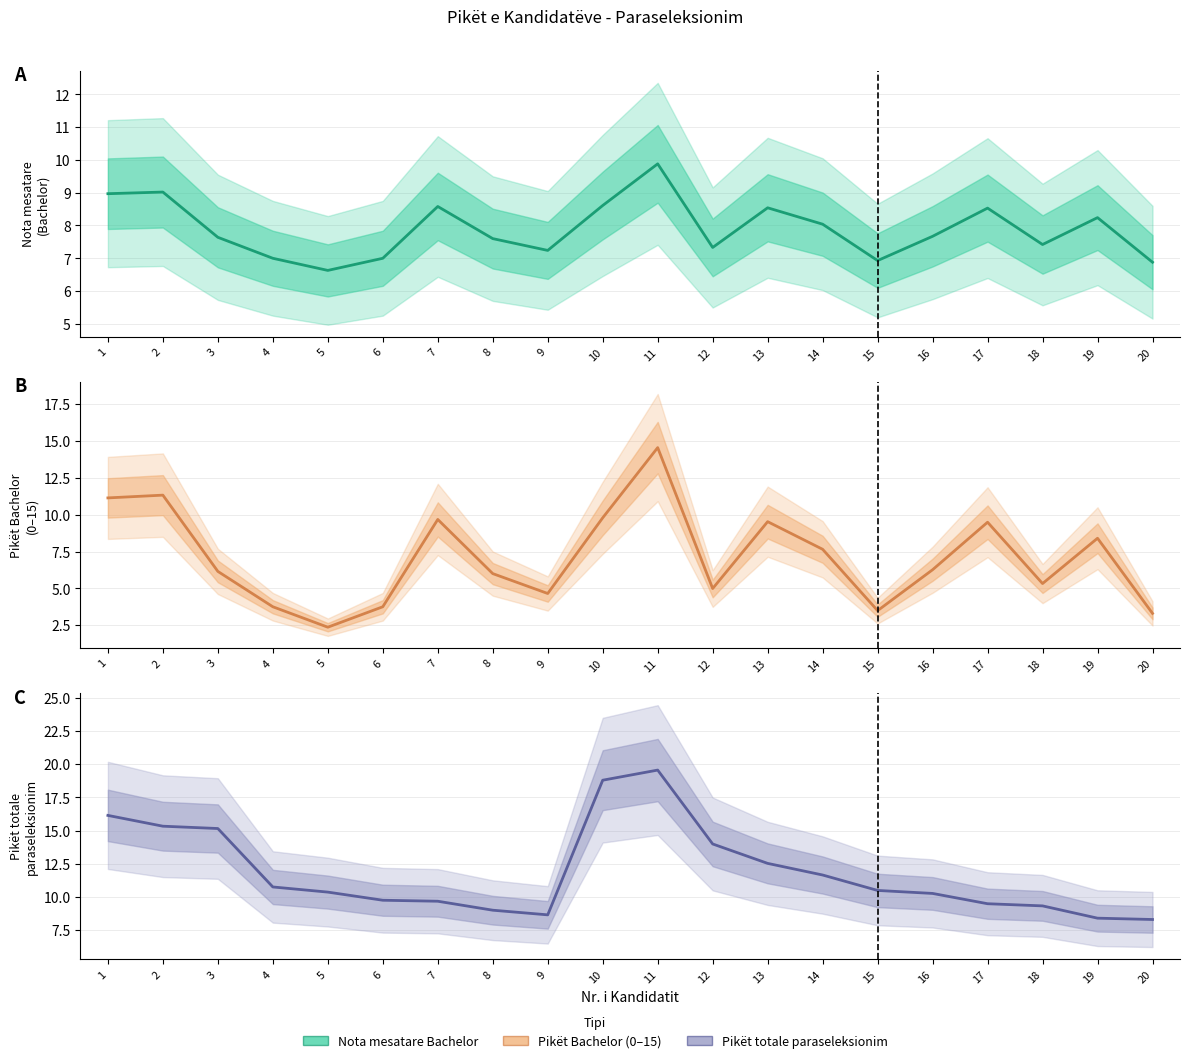

At which label does Nota mesatare (Bachelor) reach its peak?

11